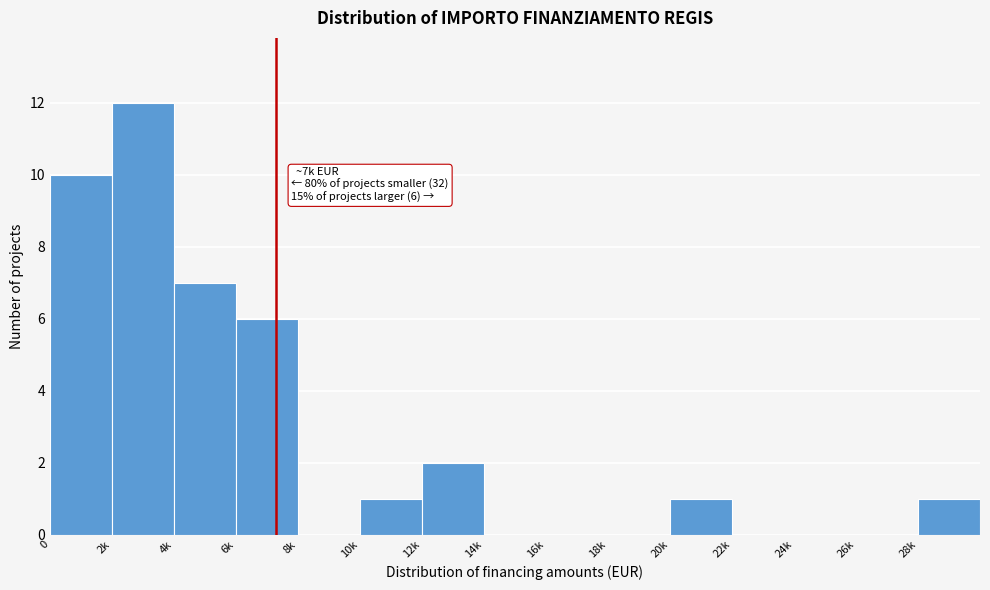

Reading left to right, list all the values displayed in this chart.

0=10	2k=12	4k=7	6k=6	8k=0	10k=1	12k=2	14k=0	16k=0	18k=0	20k=1	22k=0	24k=0	26k=0	28k=1